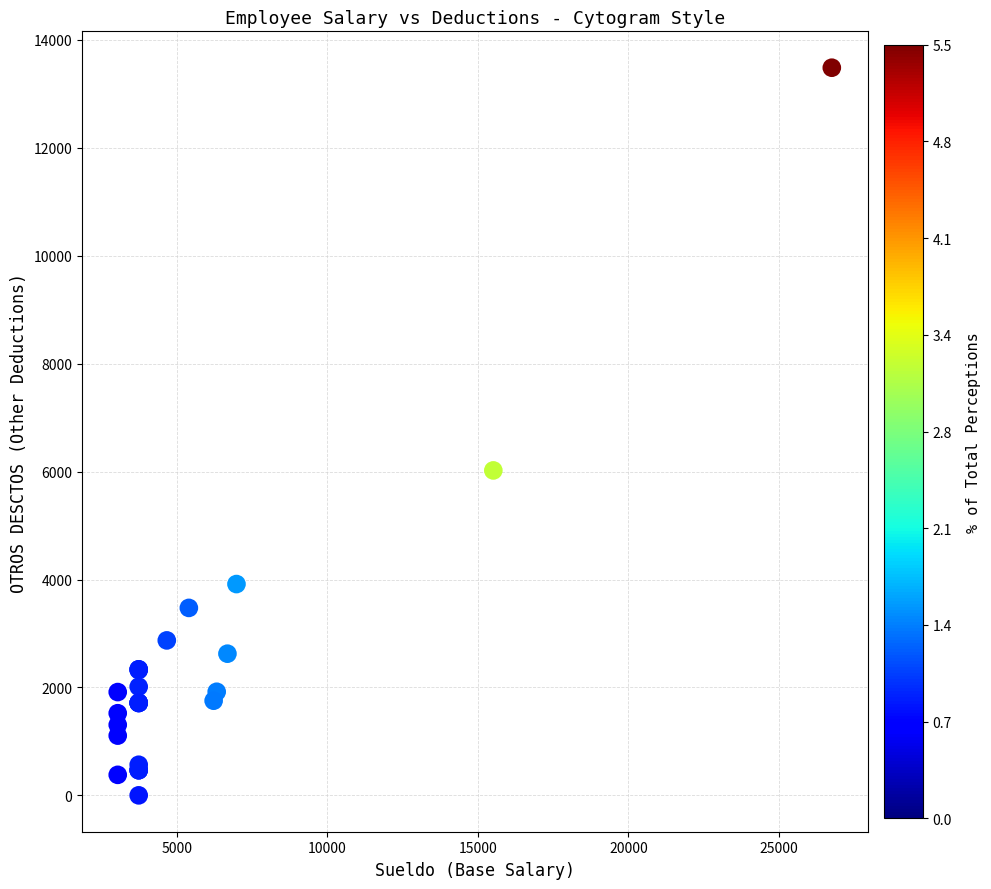

What Y value in the scatter plot is closest to 6742?

6022.0